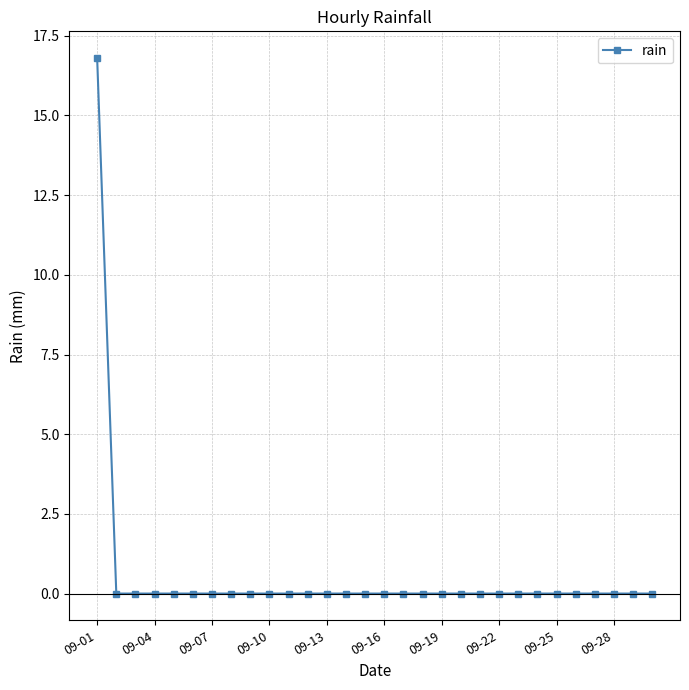

What is the sum of all values?

16.8